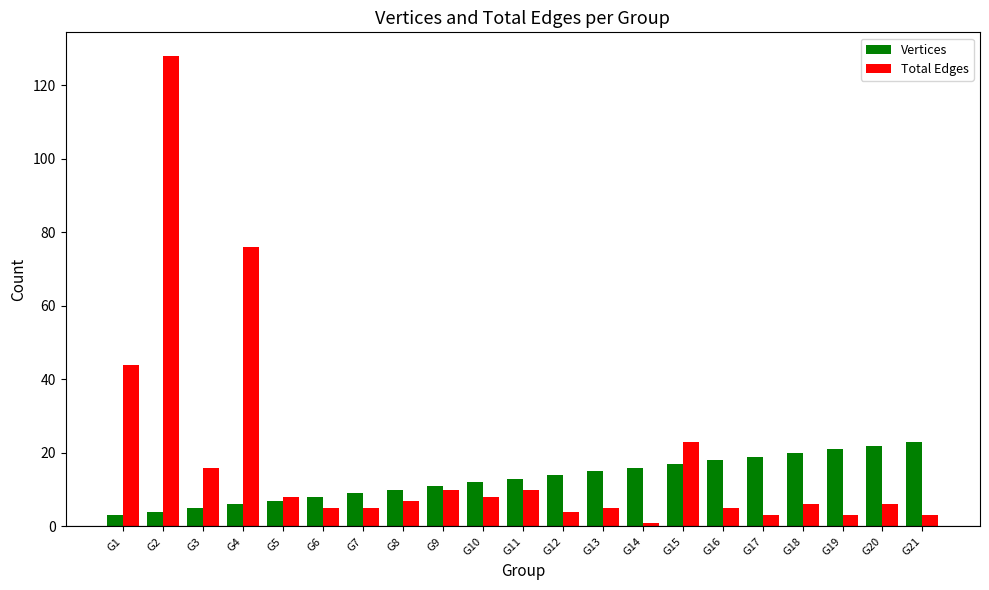

What is the value of the Vertices bar at the 18th from the left?

20